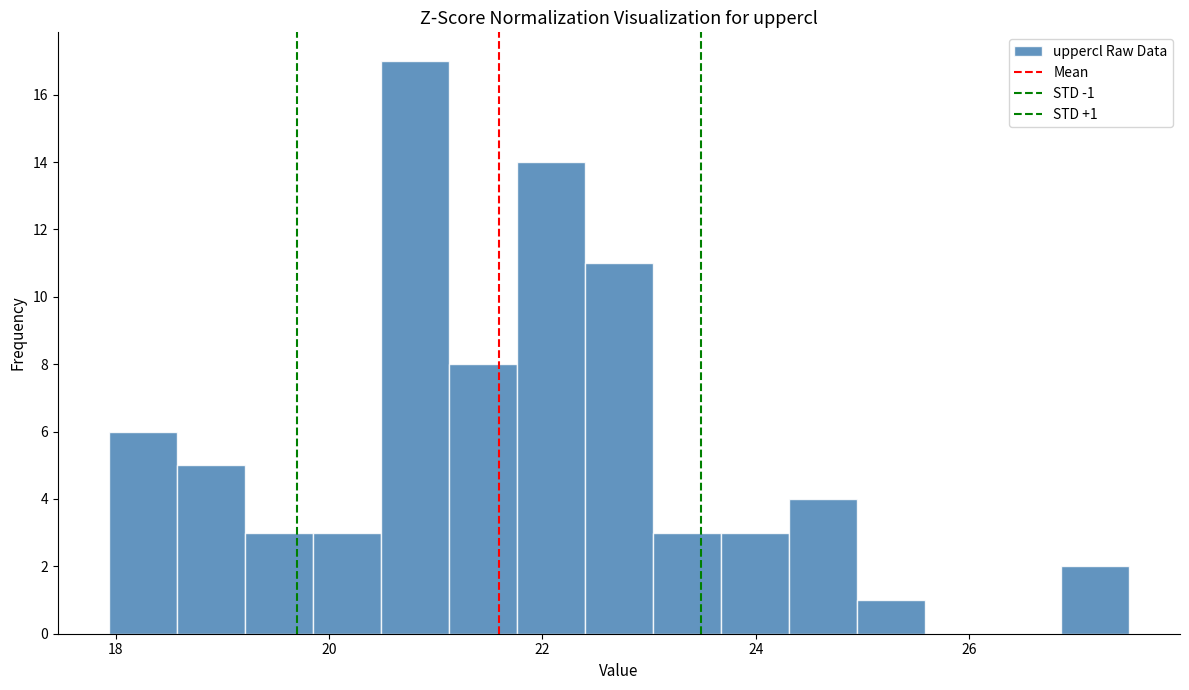

Read against the x-axis, roughly where is the centre of the tallest bar?

20.8